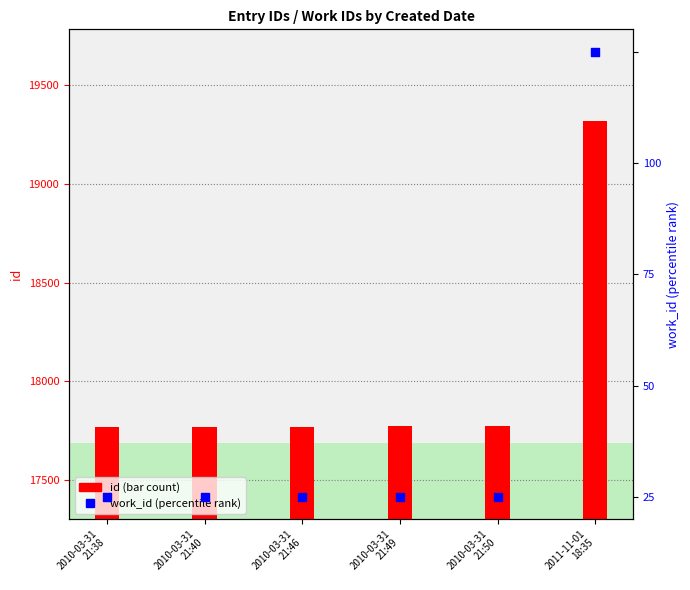

Which series has the widest spread of Y values?

id